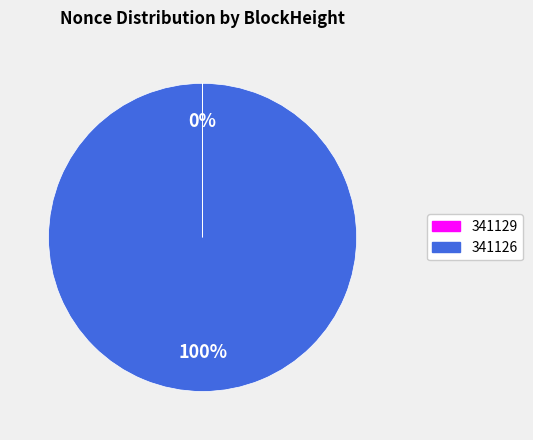

Which slice is the largest?

341126